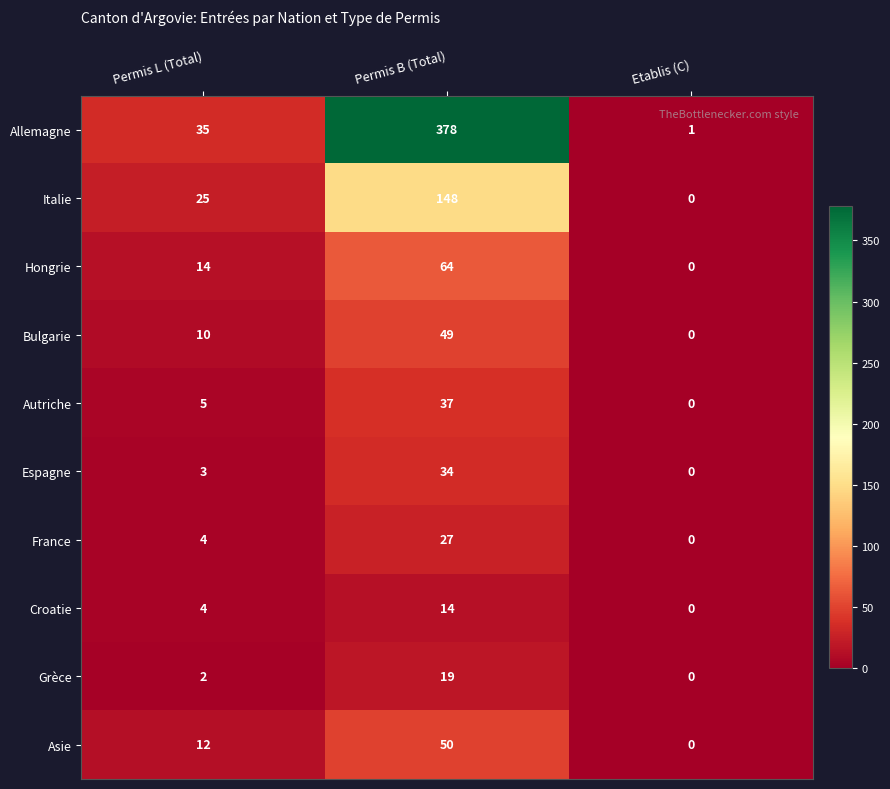

Count the number of data series in this chart.

10